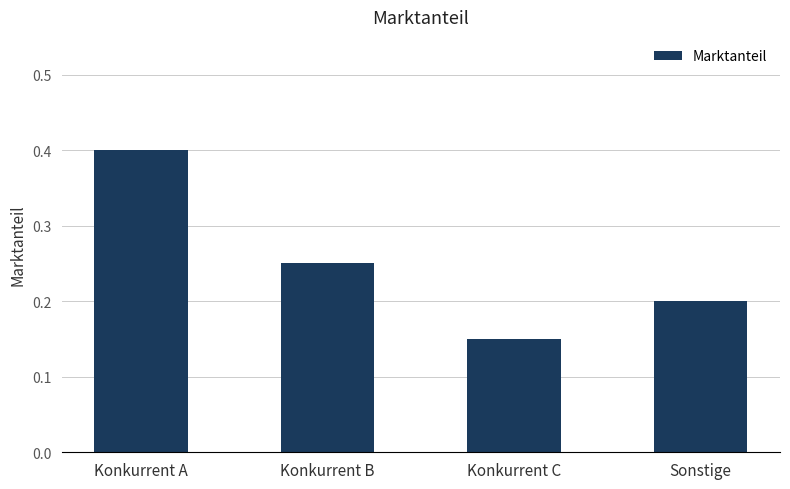

At which category does the chart reach its minimum across all series?

Konkurrent C